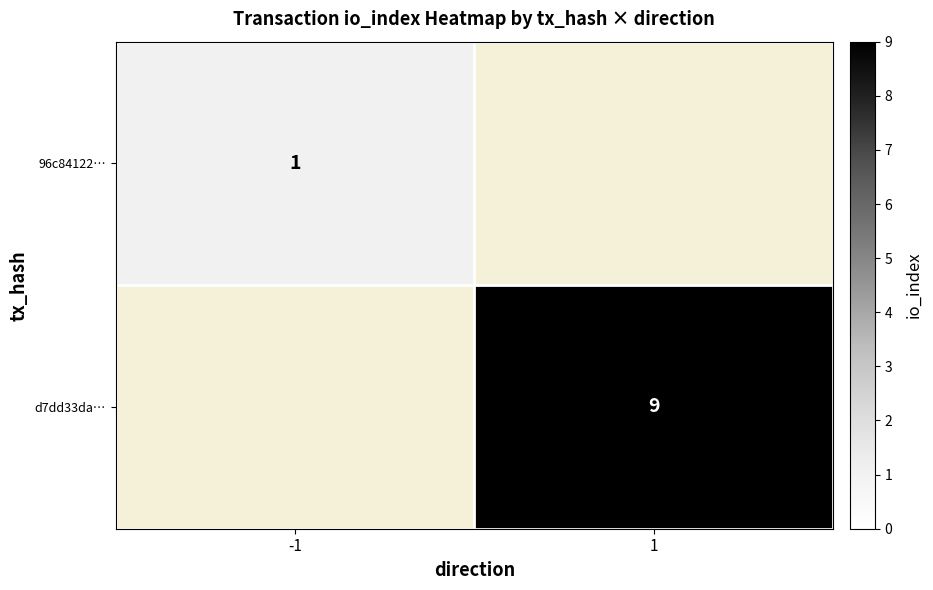

True or false: d7dd33da… has a value of 13 at 1.

False